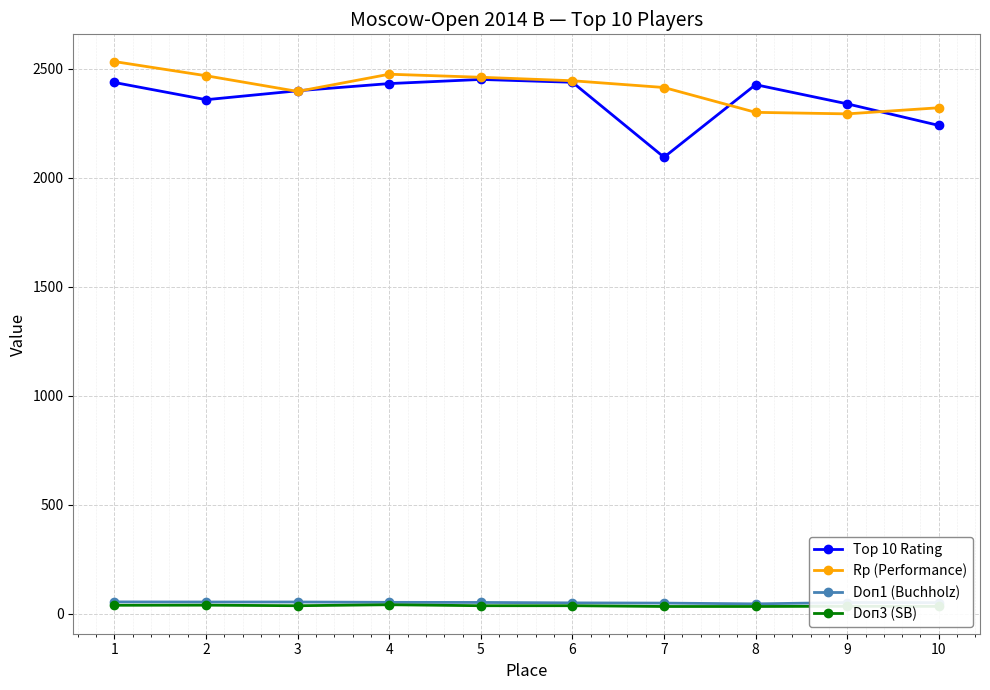

What is the greatest value displayed?

2534.0